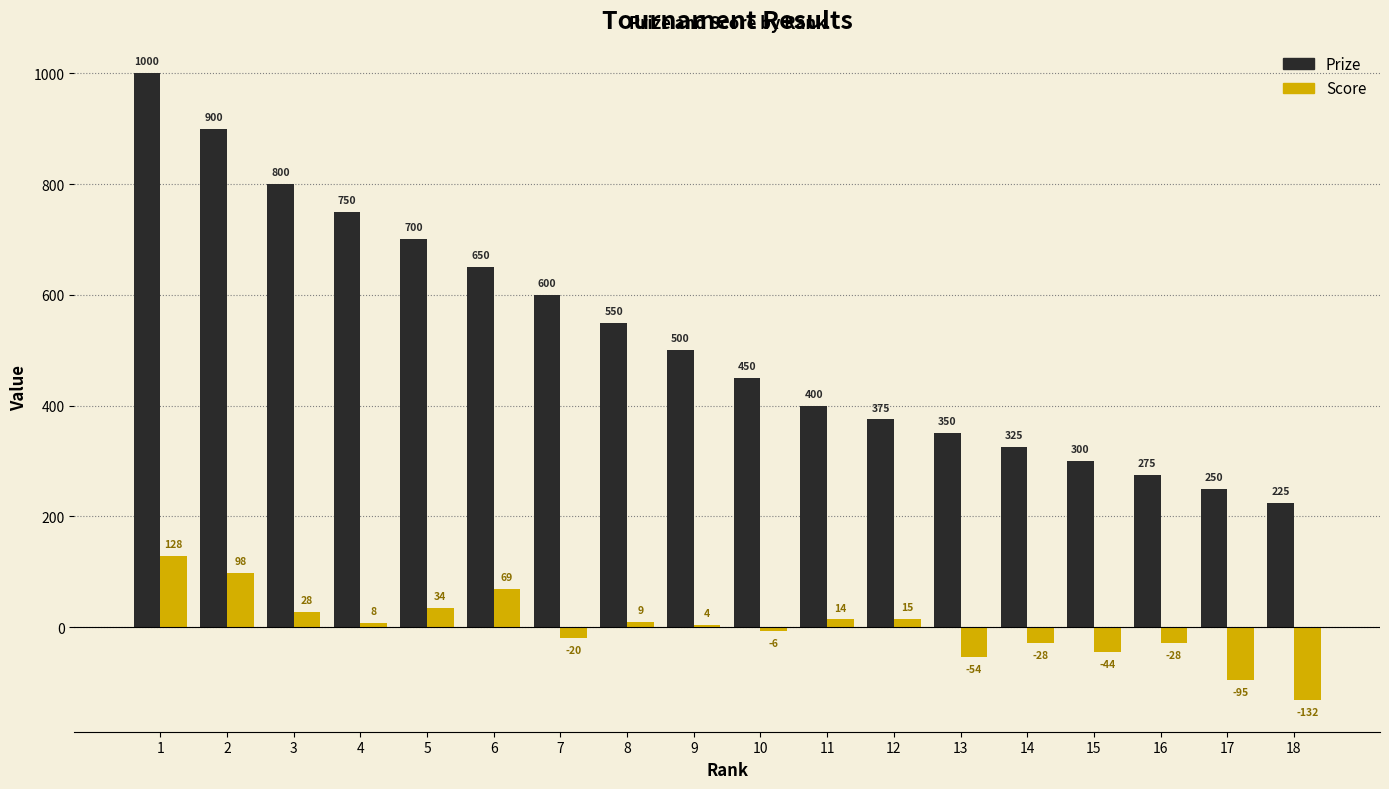

Where is Score nearest to the value -2?

10